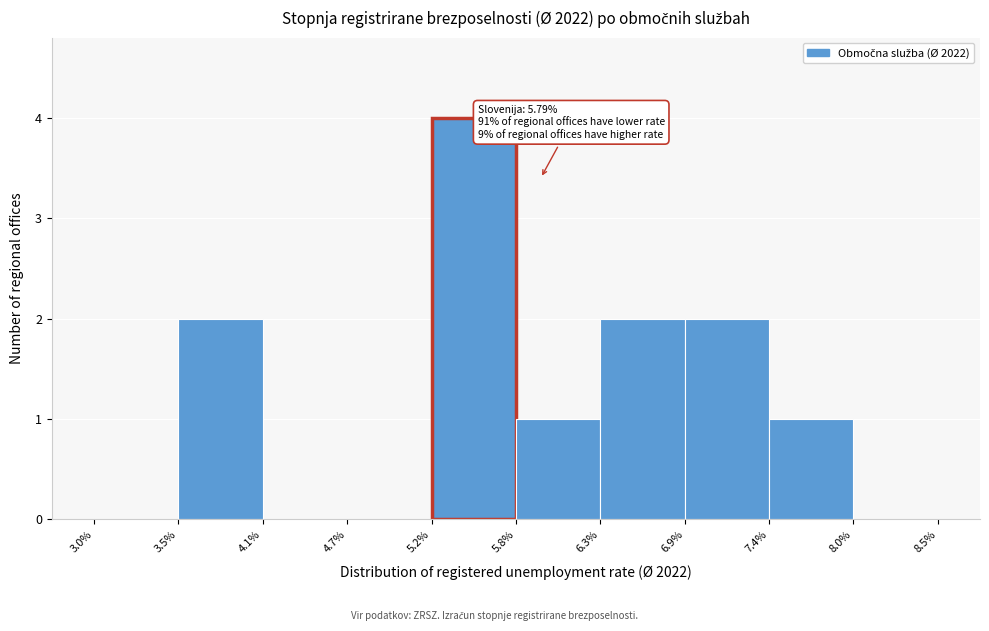

Over which range of the x-axis is the bar tallest?

5.2% to 5.8%